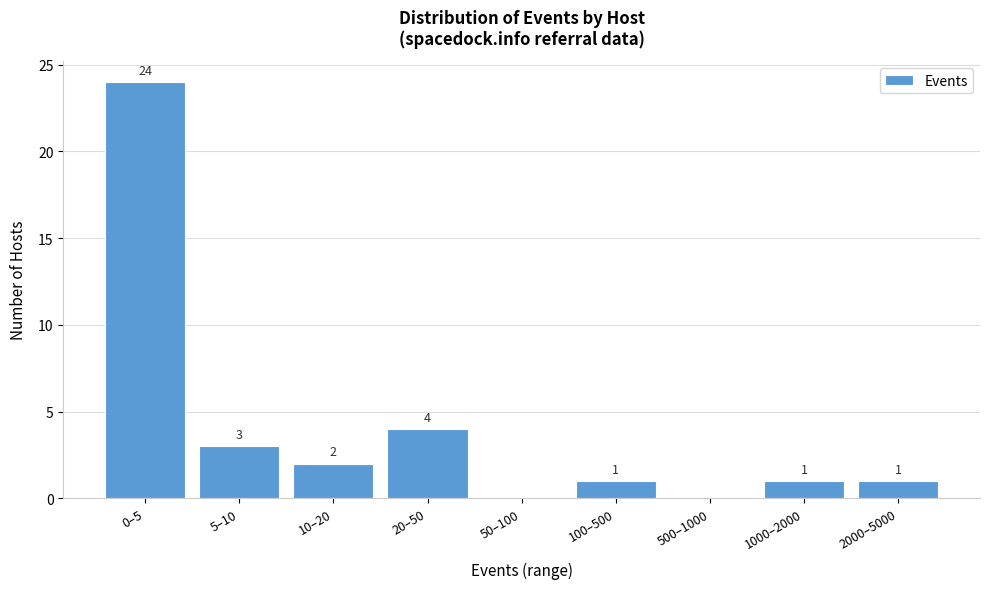

Reading left to right, transcribe all the data shown in this chart.

0–5=24	5–10=3	10–20=2	20–50=4	50–100=0	100–500=1	500–1000=0	1000–2000=1	2000–5000=1